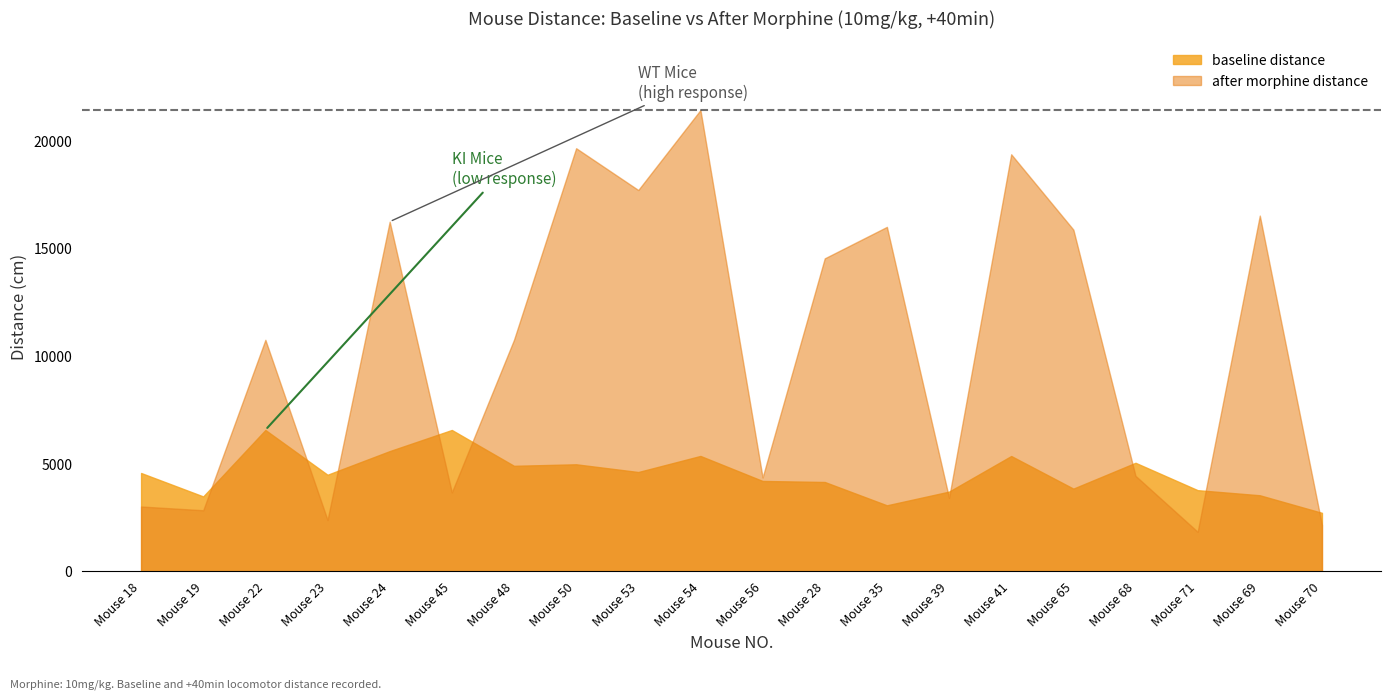

The value of after morphine distance at 18 is 3013.9. True or false?

True